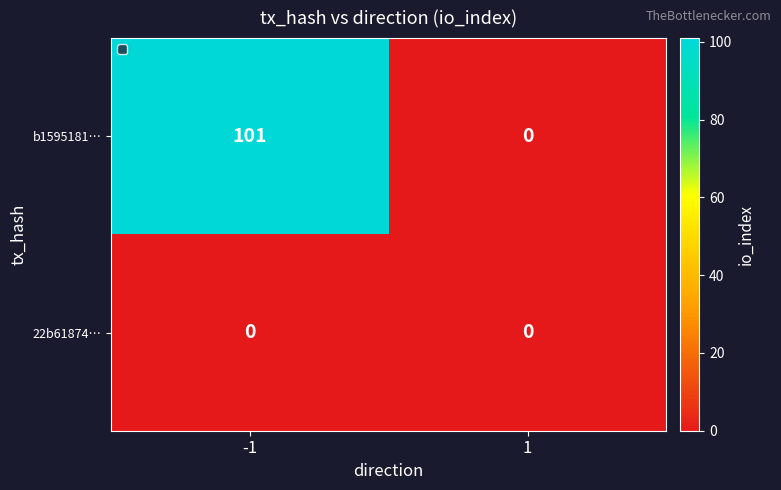

Which category has the highest value across all series?

-1